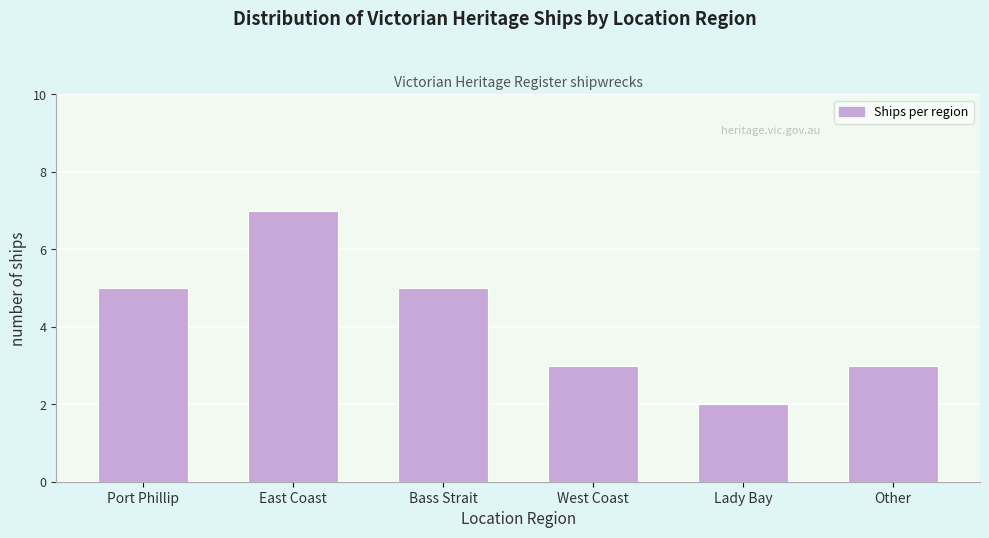

Reading left to right, extract all data points from this chart.

5	7	5	3	2	3